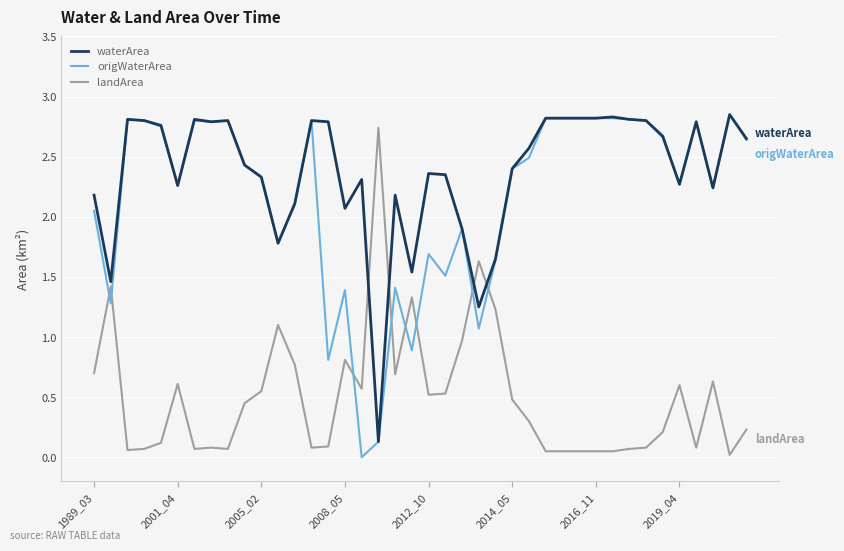

Does the chart have visible grid lines?

Yes